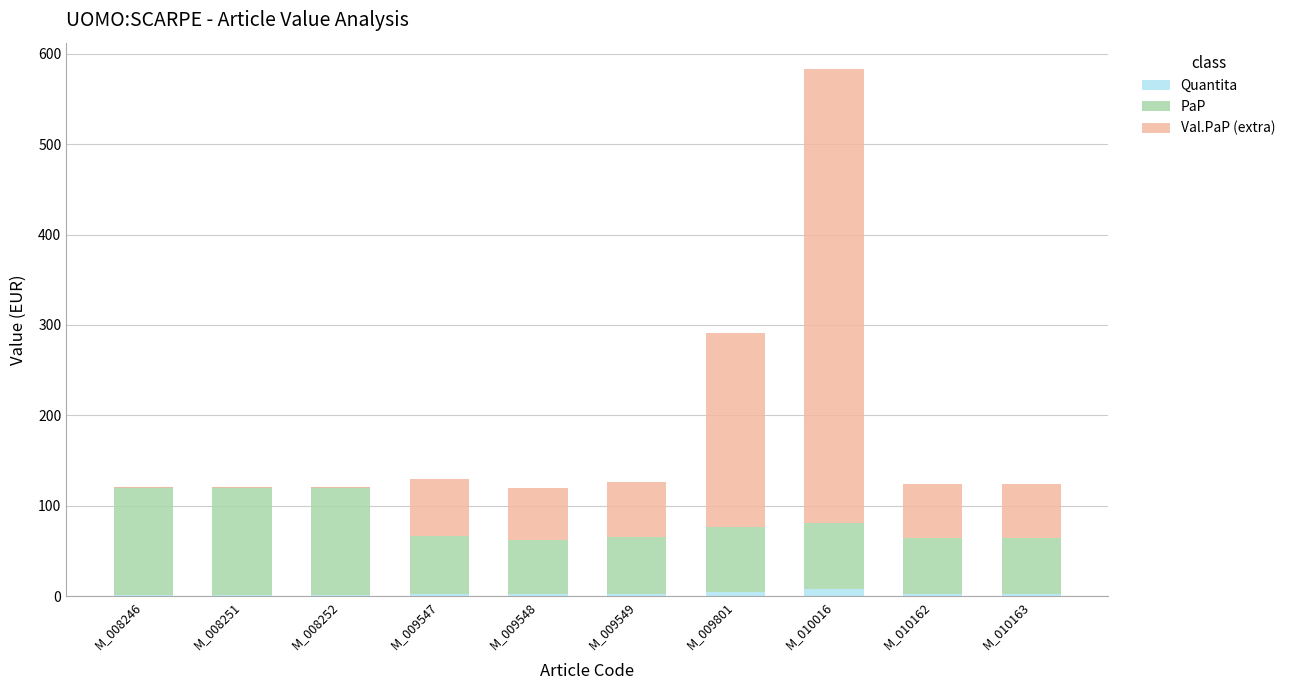

Which series has the largest total across all categories?

Val.PaP (extra)